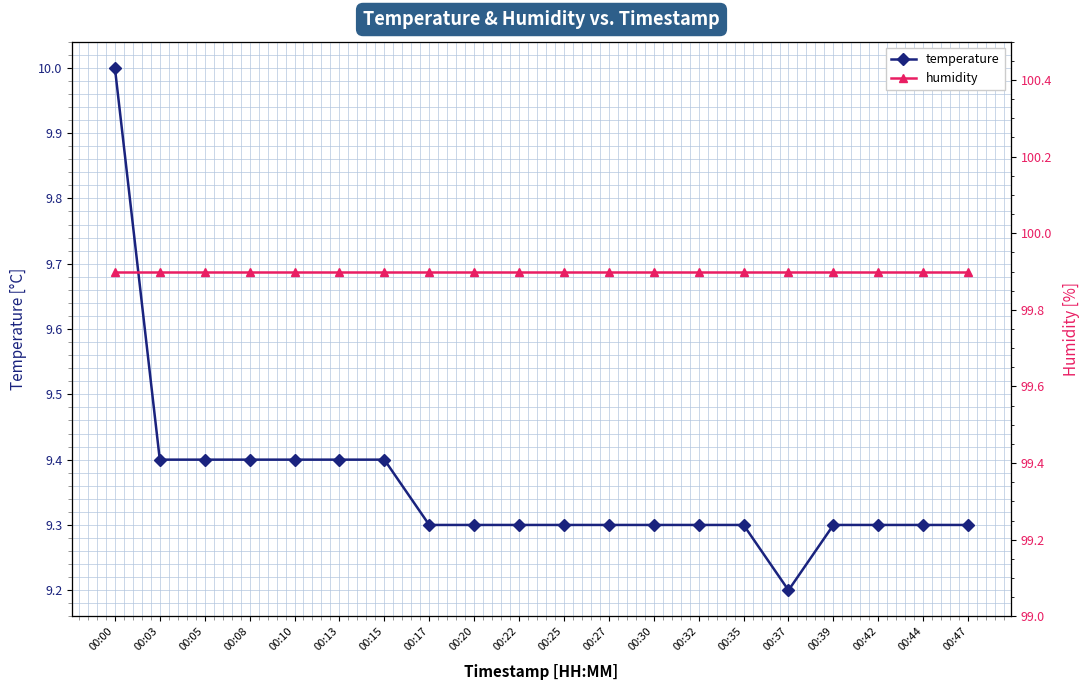

True or false: temperature has more than 0 interior local peaks.

False